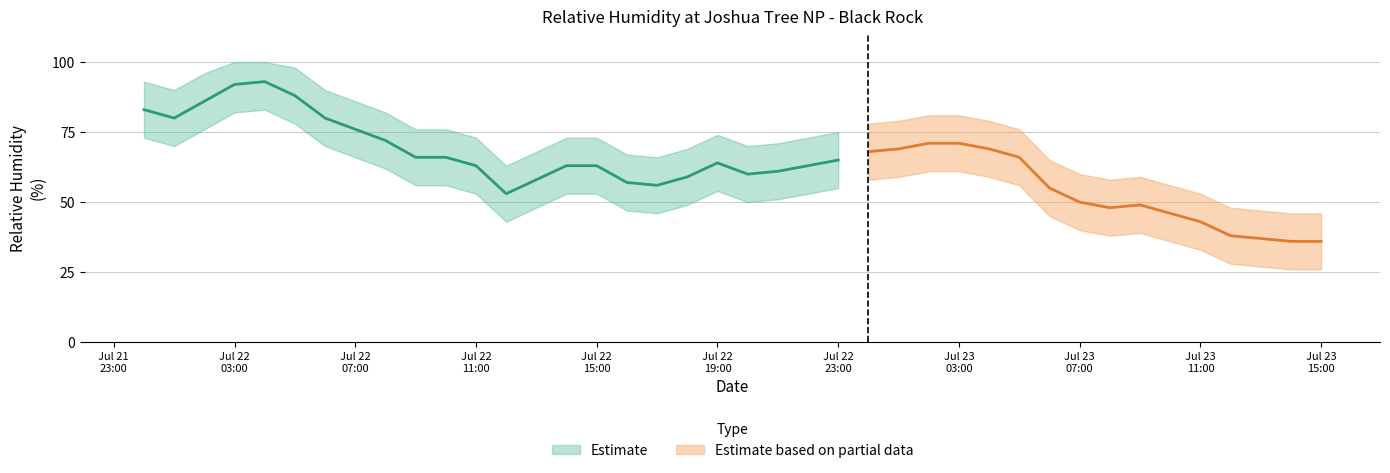

Is it true that Daily Mean RELHUM equals 36 at 2013-07-23?

True